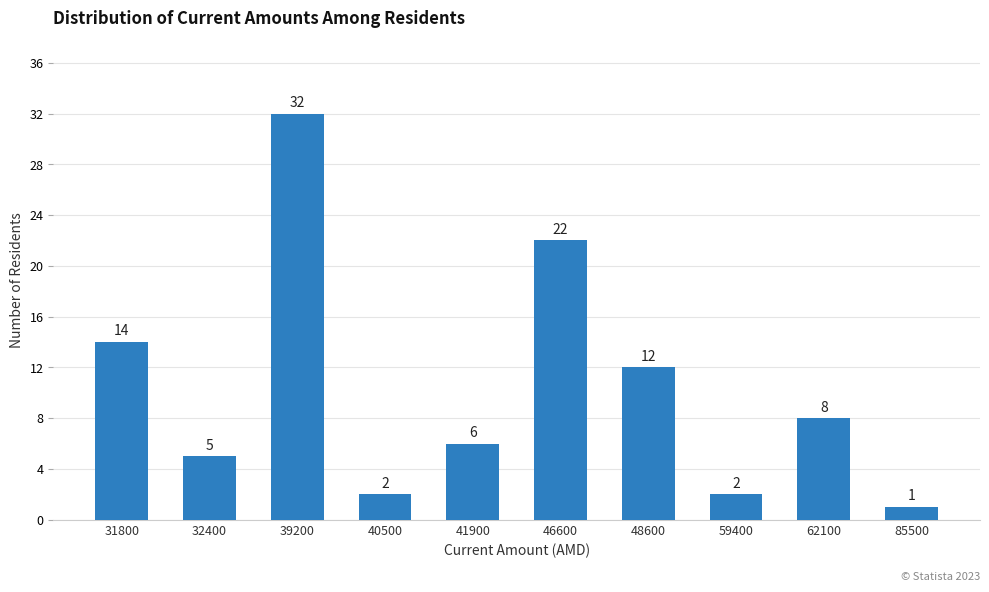

Reading left to right, extract all data points from this chart.

31800=14	32400=5	39200=32	40500=2	41900=6	46600=22	48600=12	59400=2	62100=8	85500=1